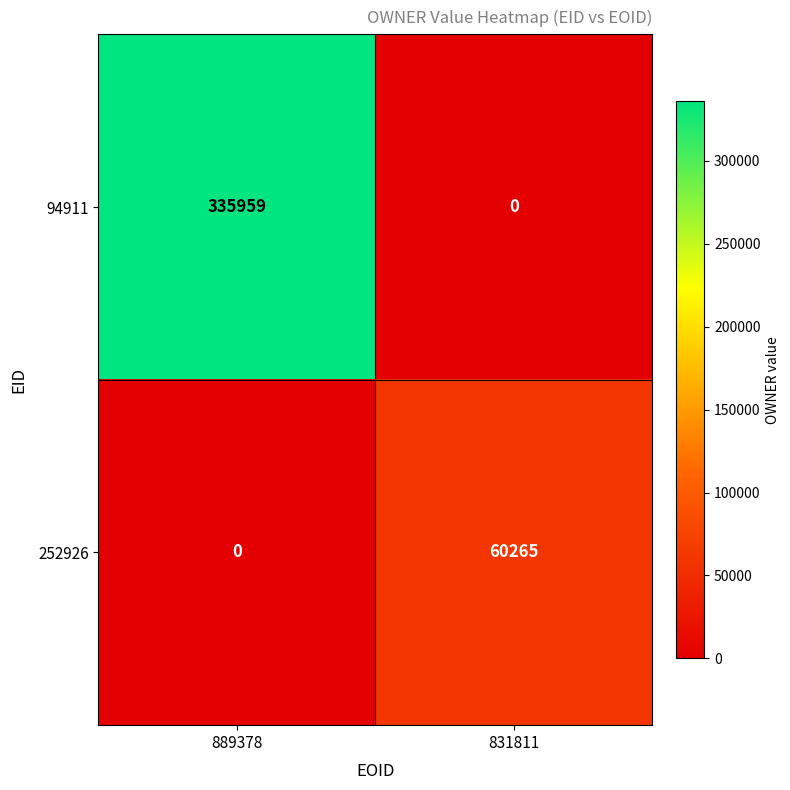

Which series has the largest total across all categories?

94911